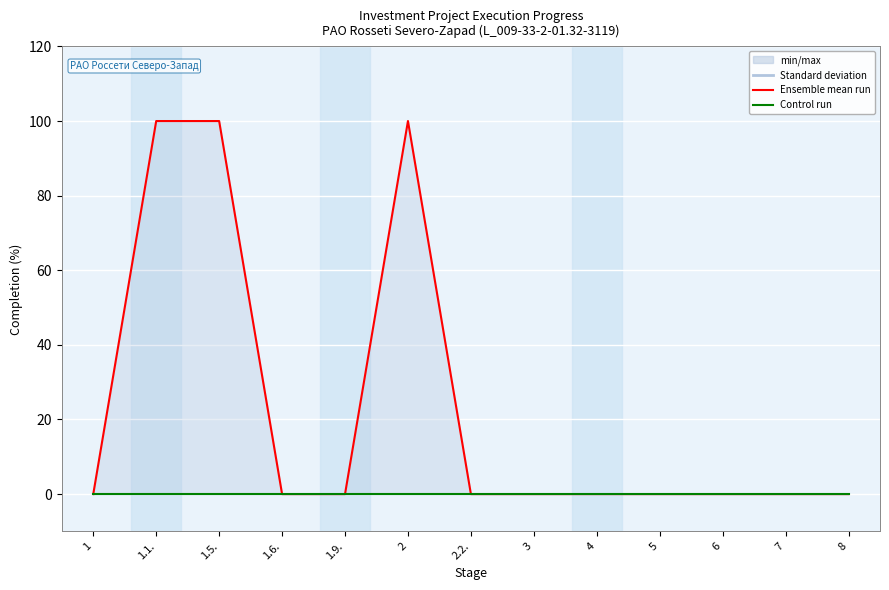

True or false: Percent completion (total) has more than 0 points higher than both neighbors.

True